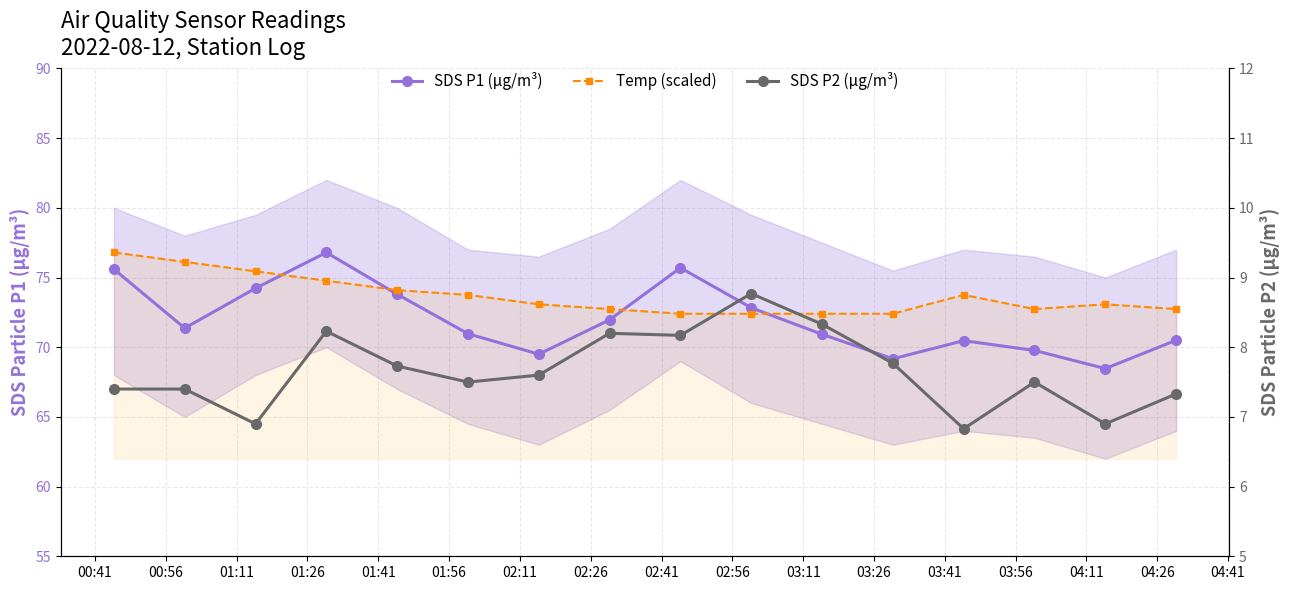

What is the difference between the maximum and minimum values in the Temp (scaled) series?

4.4